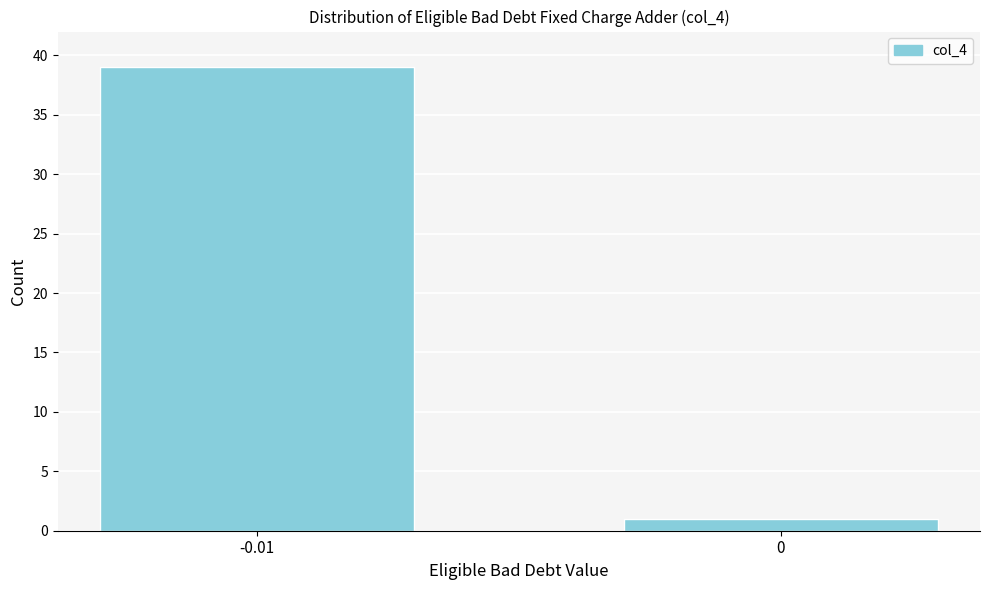

Reading left to right, extract all data points from this chart.

-0.01=39	0=1